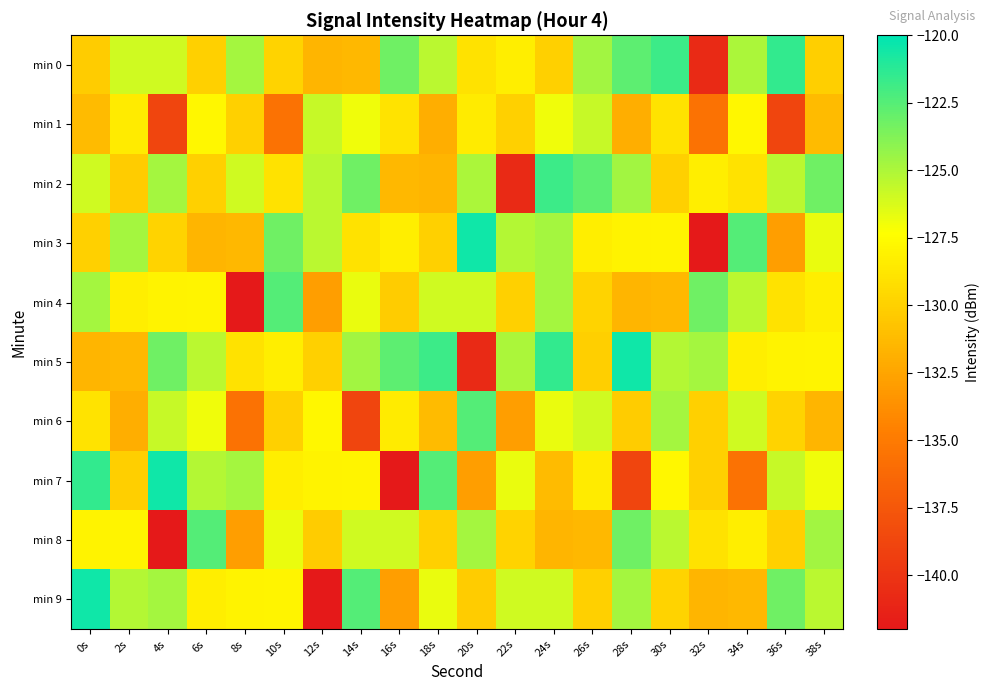

Reading left to right, what are all the values shown in this chart?

min 0: 0s=-130.3	2s=-125.9	4s=-126.0	6s=-130.0	8s=-124.8	10s=-129.9	12s=-131.5	14s=-131.4	16s=-123.3	18s=-125.4	20s=-129.0	22s=-128.3	24s=-130.1	26s=-124.7	28s=-122.7	30s=-121.7	32s=-140.7	34s=-125.0	36s=-121.5	38s=-130.1
min 1: 0s=-131.2	2s=-128.4	4s=-138.7	6s=-127.8	8s=-130.0	10s=-135.6	12s=-125.7	14s=-126.9	16s=-128.9	18s=-132.0	20s=-128.4	22s=-130.0	24s=-126.9	26s=-125.7	28s=-132.0	30s=-128.9	32s=-135.6	34s=-127.8	36s=-138.7	38s=-131.2
min 2: 0s=-125.9	2s=-130.3	4s=-124.8	6s=-130.0	8s=-126.0	10s=-129.0	12s=-125.4	14s=-123.3	16s=-131.4	18s=-131.5	20s=-125.0	22s=-140.7	24s=-121.7	26s=-122.7	28s=-124.7	30s=-130.1	32s=-128.3	34s=-129.0	36s=-125.4	38s=-123.3
min 3: 0s=-130.0	2s=-124.8	4s=-129.9	6s=-131.5	8s=-131.4	10s=-123.3	12s=-125.4	14s=-129.0	16s=-128.3	18s=-130.1	20s=-120.5	22s=-125.2	24s=-124.8	26s=-128.3	28s=-128.0	30s=-128.0	32s=-142.0	34s=-122.5	36s=-132.8	38s=-126.7
min 4: 0s=-124.8	2s=-128.3	4s=-128.0	6s=-128.0	8s=-142.0	10s=-122.5	12s=-132.8	14s=-126.7	16s=-130.3	18s=-125.9	20s=-126.0	22s=-130.0	24s=-124.8	26s=-129.9	28s=-131.5	30s=-131.4	32s=-123.3	34s=-125.4	36s=-129.0	38s=-128.3
min 5: 0s=-131.5	2s=-131.4	4s=-123.3	6s=-125.4	8s=-129.0	10s=-128.3	12s=-130.1	14s=-124.7	16s=-122.7	18s=-121.7	20s=-140.7	22s=-125.0	24s=-121.5	26s=-130.1	28s=-120.5	30s=-125.2	32s=-124.8	34s=-128.3	36s=-128.0	38s=-128.0
min 6: 0s=-128.9	2s=-132.0	4s=-125.7	6s=-126.9	8s=-135.6	10s=-130.0	12s=-127.8	14s=-138.7	16s=-128.4	18s=-131.2	20s=-122.5	22s=-132.8	24s=-126.7	26s=-125.9	28s=-130.3	30s=-124.8	32s=-130.0	34s=-126.0	36s=-129.9	38s=-131.5
min 7: 0s=-121.5	2s=-130.1	4s=-120.5	6s=-125.2	8s=-124.8	10s=-128.3	12s=-128.0	14s=-128.0	16s=-142.0	18s=-122.5	20s=-132.8	22s=-126.7	24s=-131.2	26s=-128.4	28s=-138.7	30s=-127.8	32s=-130.0	34s=-135.6	36s=-125.7	38s=-126.9
min 8: 0s=-128.0	2s=-128.0	4s=-142.0	6s=-122.5	8s=-132.8	10s=-126.7	12s=-130.3	14s=-125.9	16s=-126.0	18s=-130.0	20s=-124.8	22s=-129.9	24s=-131.5	26s=-131.4	28s=-123.3	30s=-125.4	32s=-129.0	34s=-128.3	36s=-130.1	38s=-124.7
min 9: 0s=-120.5	2s=-125.2	4s=-124.8	6s=-128.3	8s=-128.0	10s=-128.0	12s=-142.0	14s=-122.5	16s=-132.8	18s=-126.7	20s=-130.3	22s=-125.9	24s=-126.0	26s=-130.0	28s=-124.8	30s=-129.9	32s=-131.5	34s=-131.4	36s=-123.3	38s=-125.4